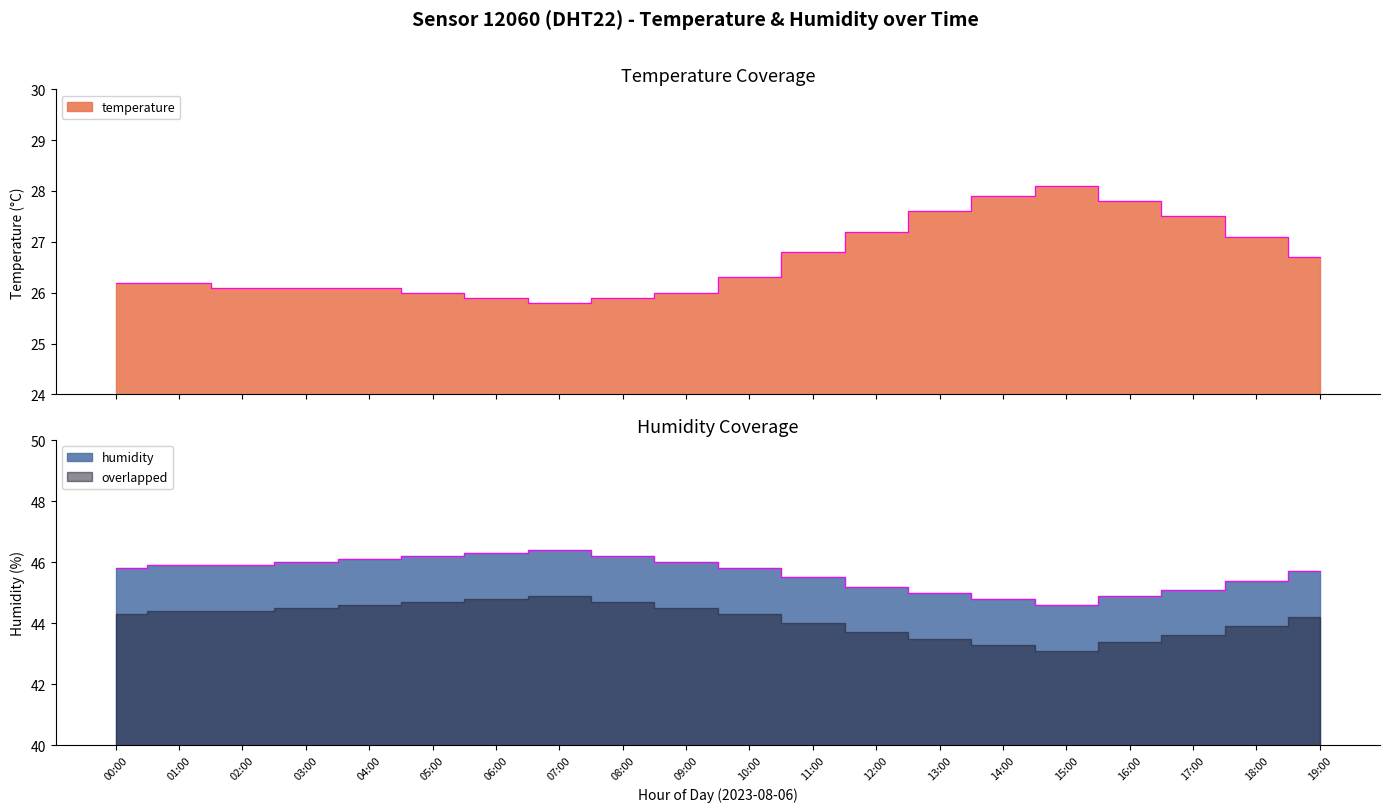

List the labels in order of temperature value, smallest first.

07:00, 06:00, 08:00, 05:00, 09:00, 02:00, 03:00, 04:00, 00:00, 01:00, 10:00, 19:00, 11:00, 18:00, 12:00, 17:00, 13:00, 16:00, 14:00, 15:00